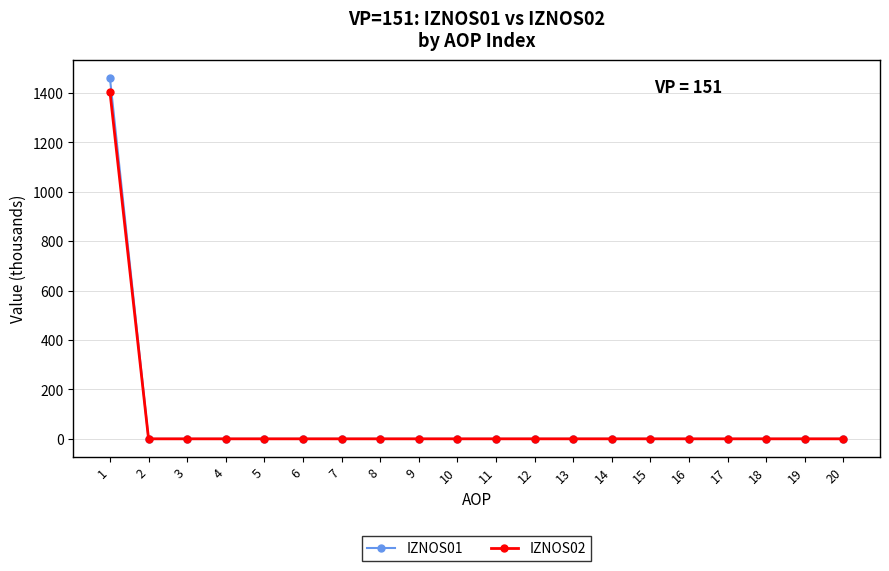

Count the number of data series in this chart.

2